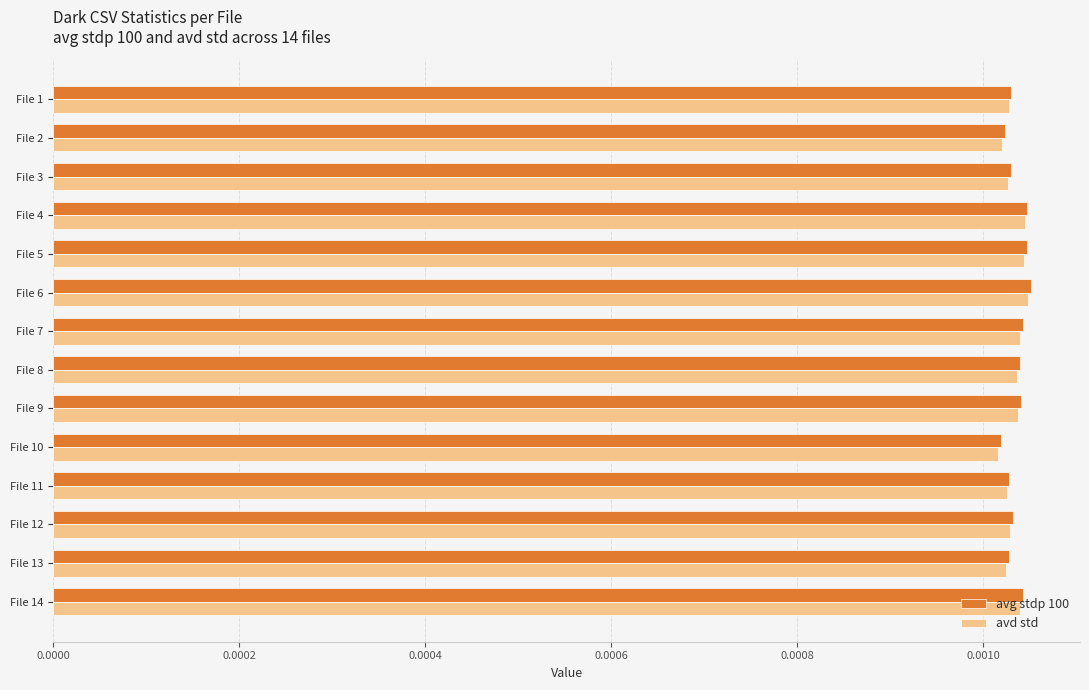

Count the avg stdp 100 values in the range 0 to 1.

14